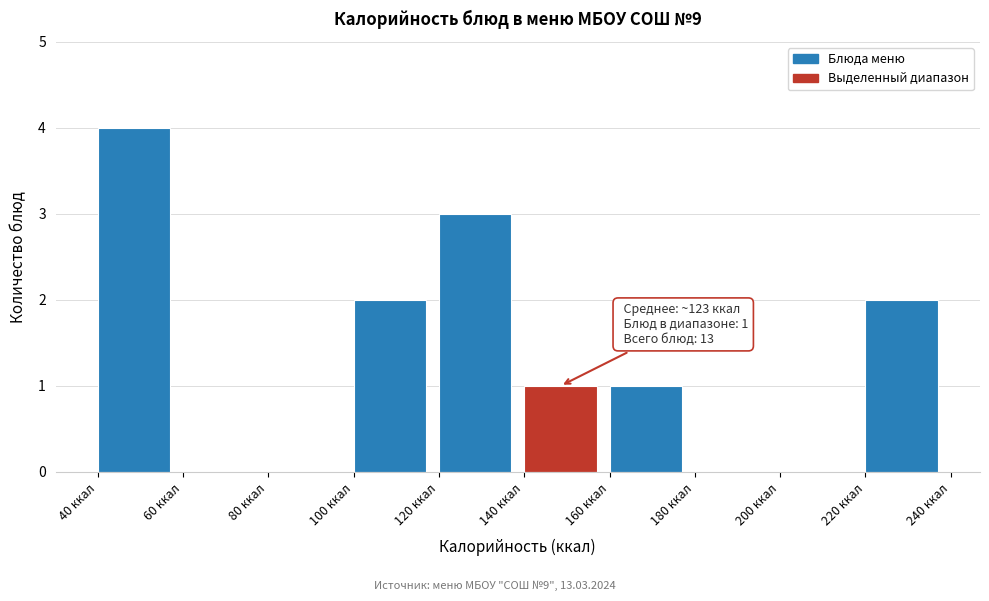

Over which range of the x-axis is the bar tallest?

40 to 60